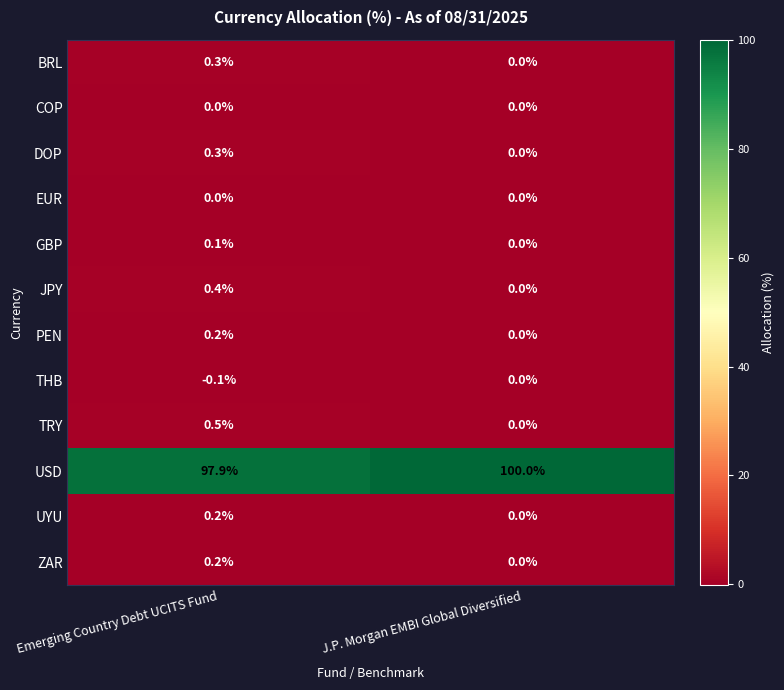

Which series has the largest total across all categories?

USD